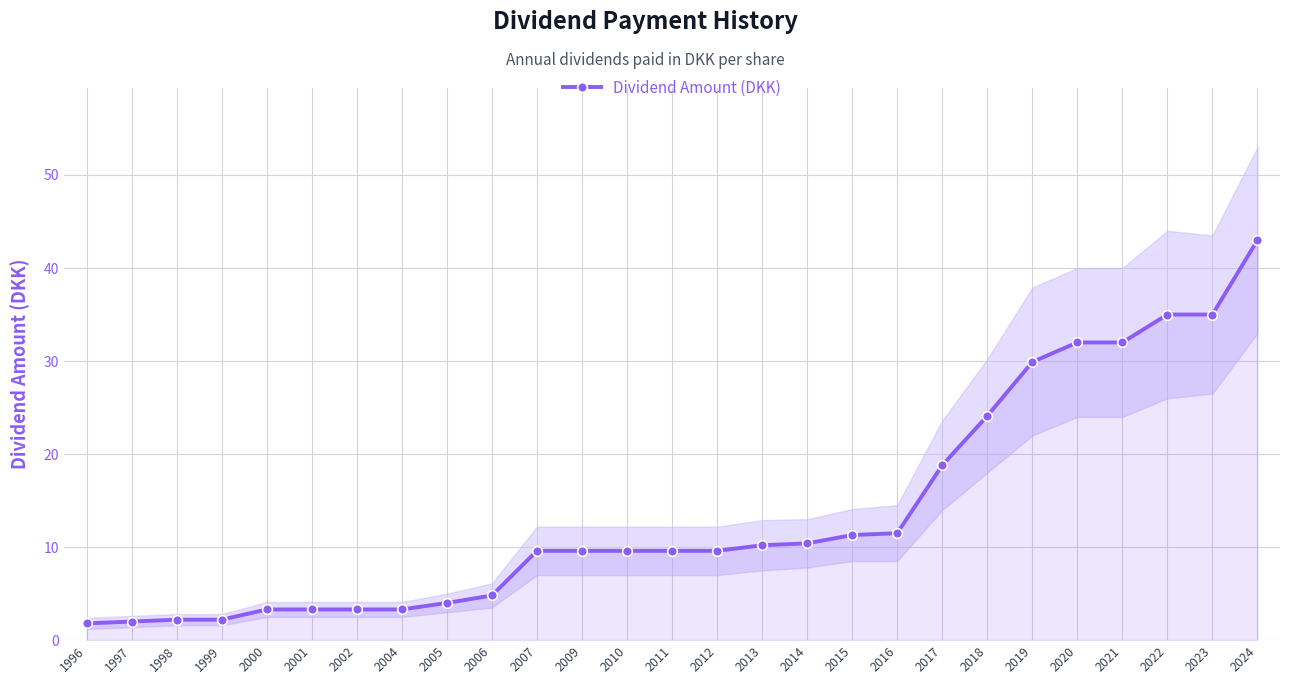

What is the average value?

13.8